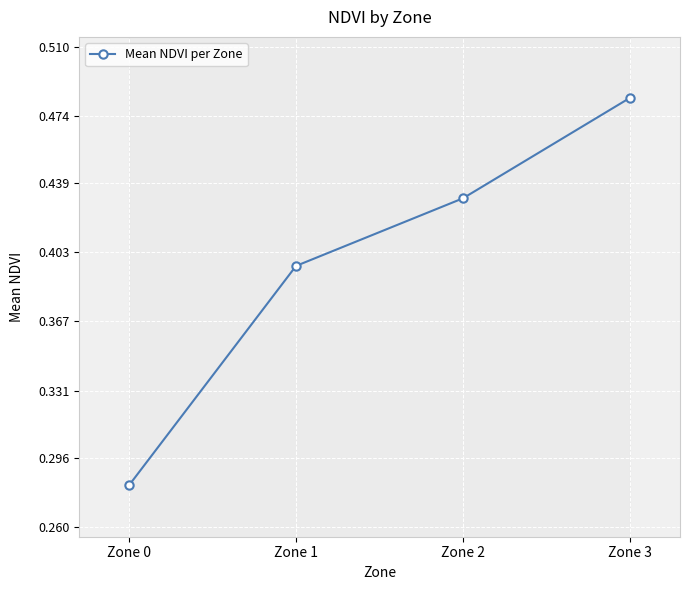

Is it true that the value at Zone 0 is 0.1?

False